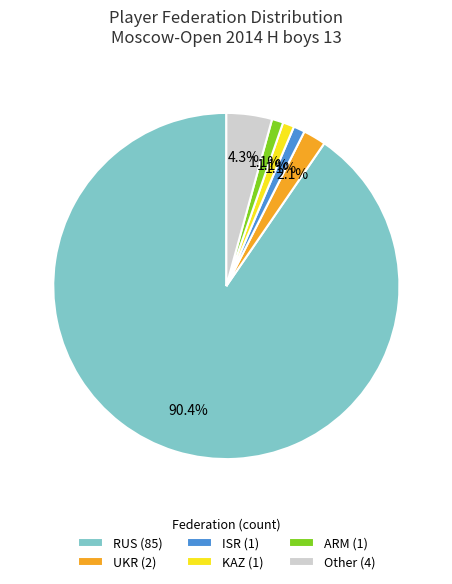

What percentage is the Other slice, to the nearest percent?

4%